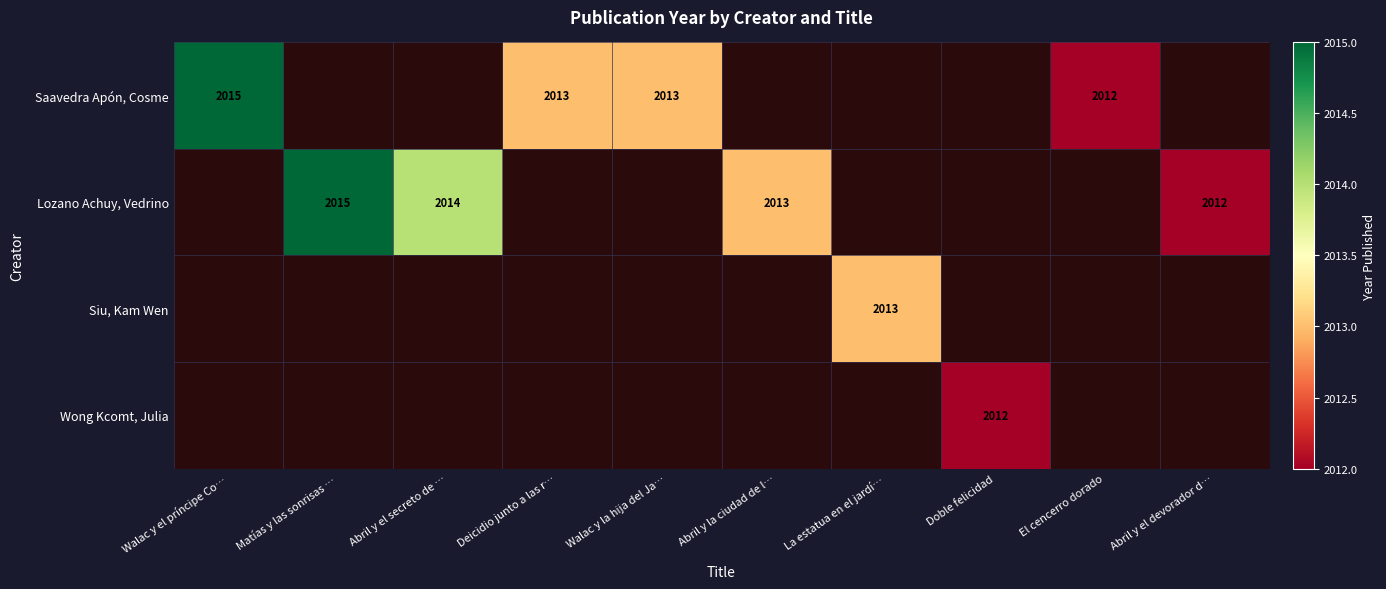

The Lozano Achuy, Vedrino series shows 1402.1 at Abril y la ciudad de l…. True or false?

False